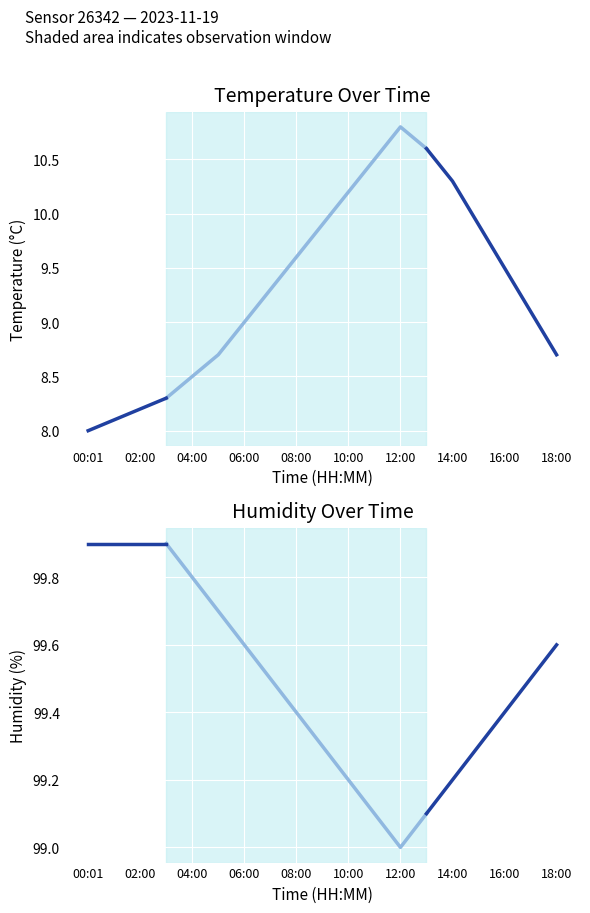

Is it true that temperature equals 18.1 at 11:00?

False